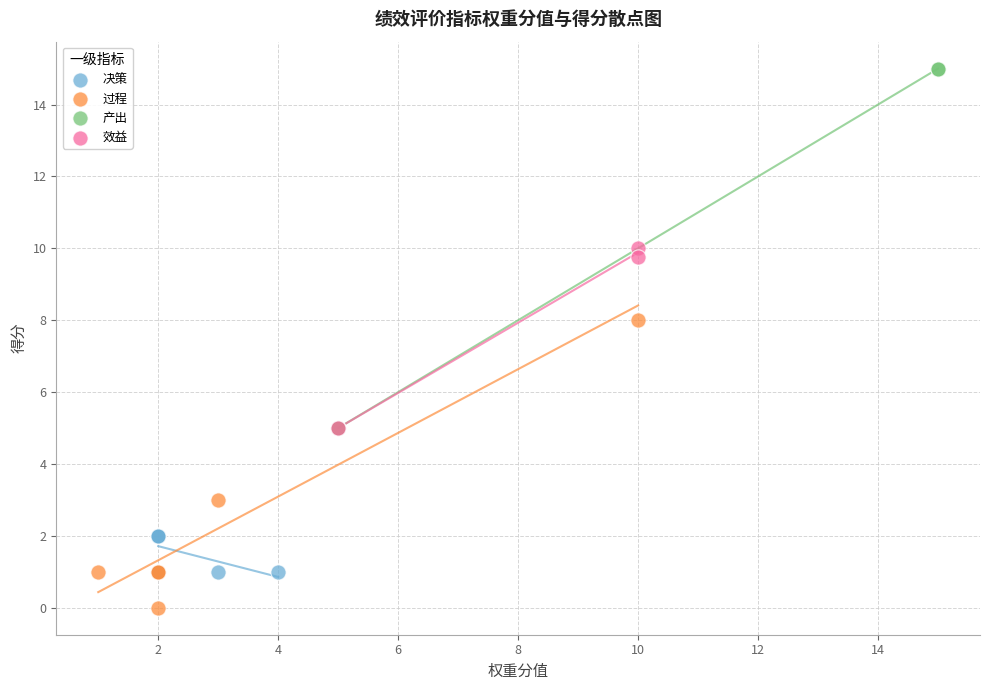

Which series has the widest spread of Y values?

产出